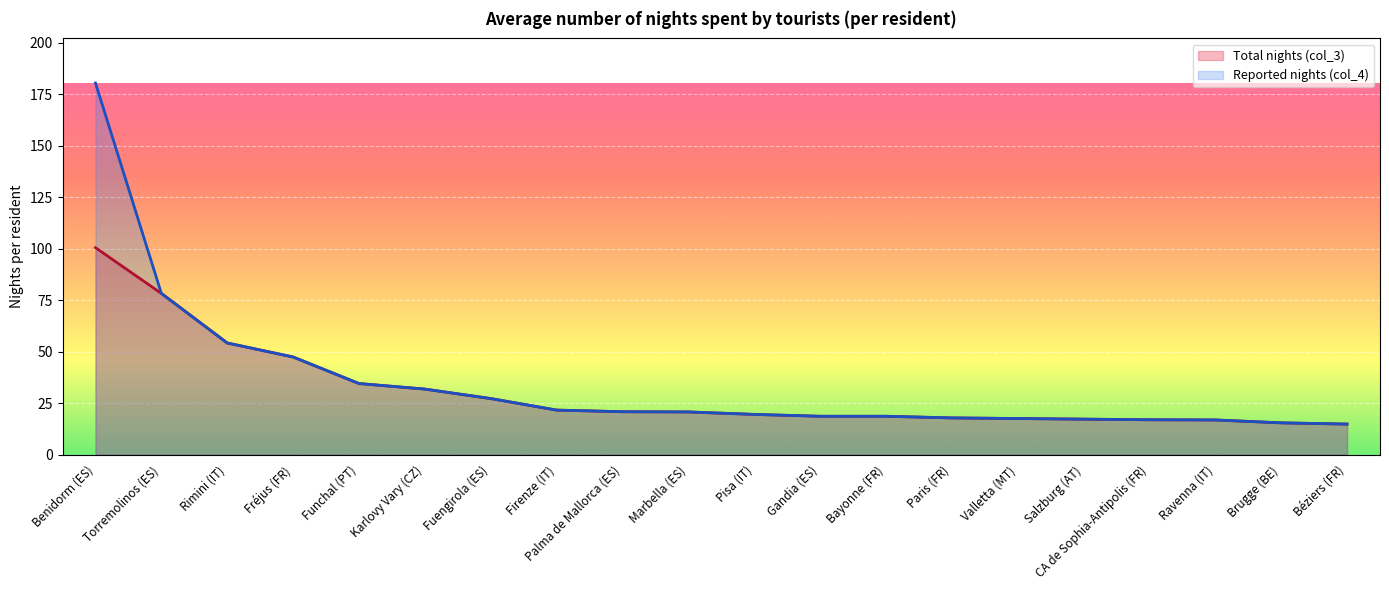

What is the value of the Total nights (col_3) point at the 17th from the left?

16.9